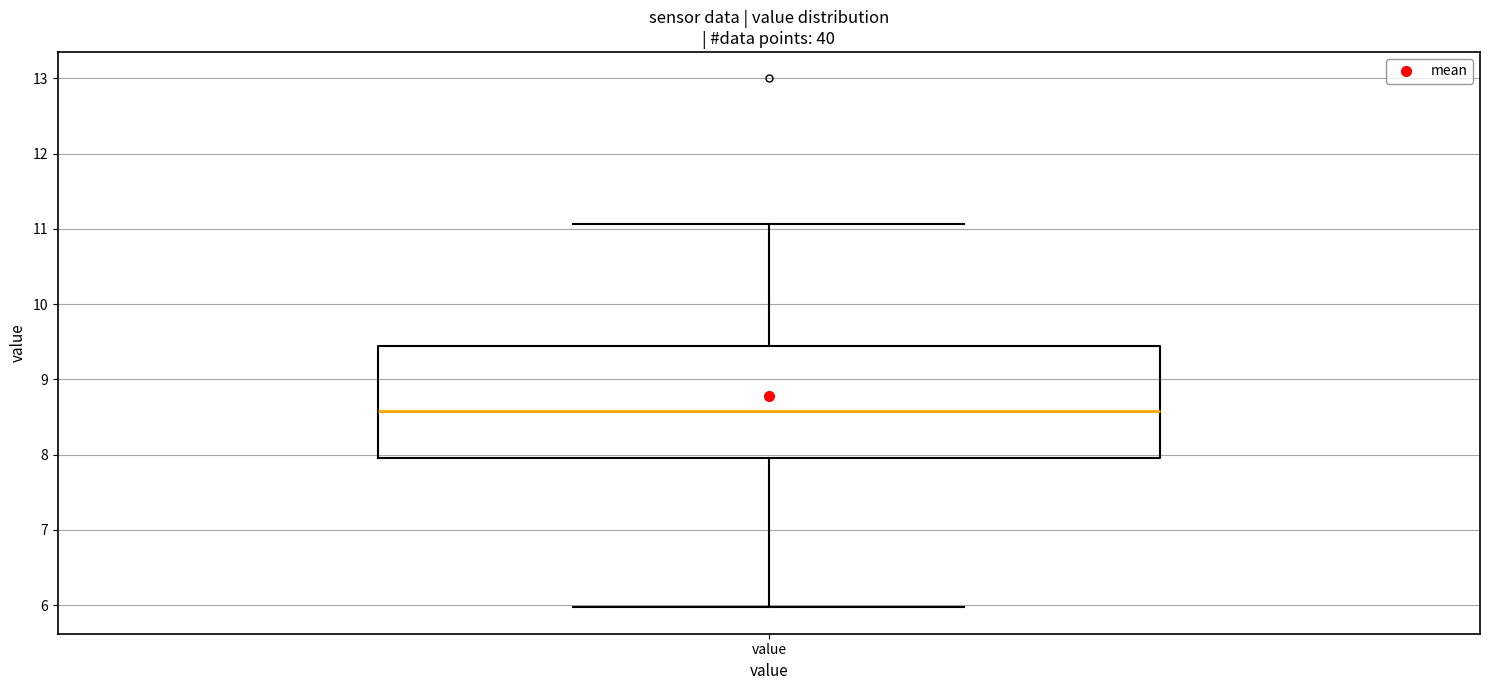

Where does the median line of the box for value sit on the y-axis? The values are not printed on the chart, so give them approximately, as read against the axis.

8.6